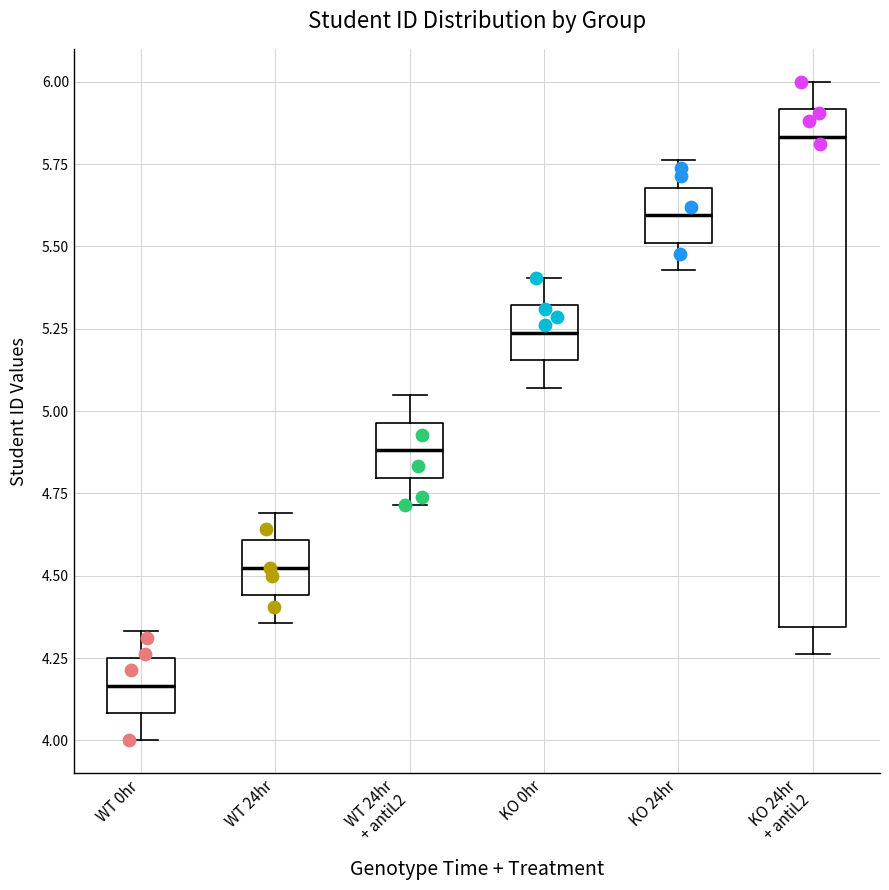

Reading left to right, read every box against the y-axis: the position of its median line, the range the box covers, and the ends of its whiskers. The values are not printed on the chart, so give them approximately, as read against the axis.

WT 0hr: median 4.15, box 4.10 to 4.25, whiskers 4.00 to 4.35
WT 24hr: median 4.50, box 4.45 to 4.60, whiskers 4.35 to 4.70
WT 24hr + antiL2: median 4.90, box 4.80 to 4.95, whiskers 4.70 to 5.05
KO 0hr: median 5.25, box 5.15 to 5.30, whiskers 5.05 to 5.40
KO 24hr: median 5.60, box 5.50 to 5.70, whiskers 5.45 to 5.75
KO 24hr + antiL2: median 5.85, box 4.35 to 5.90, whiskers 4.25 to 6.00